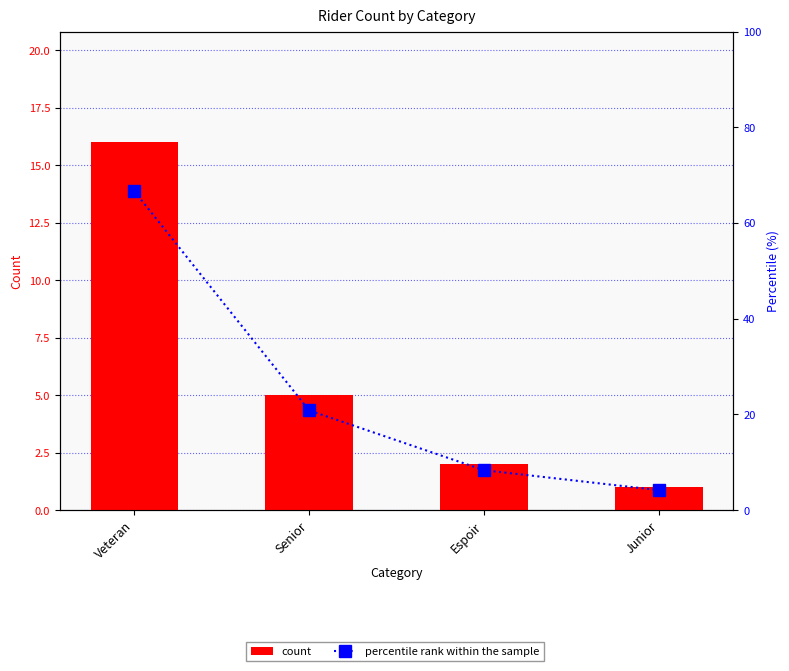

Which has a higher value, Espoir or Senior?

Senior